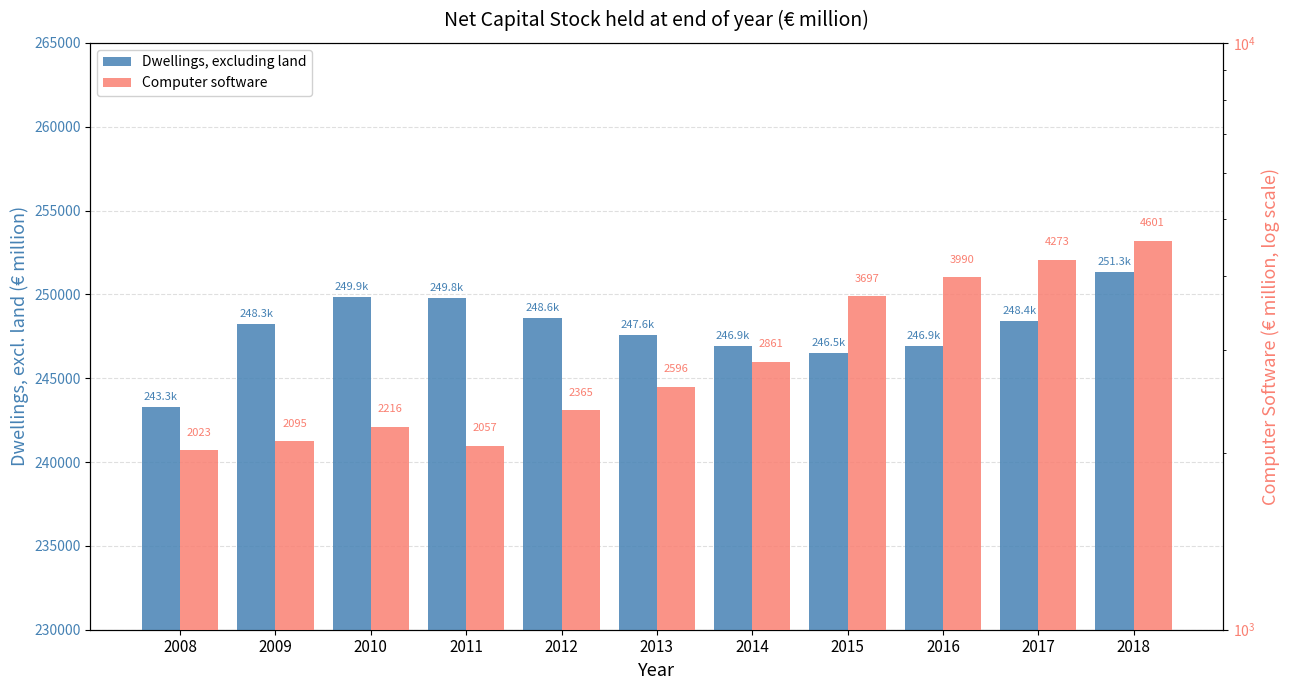

The value of Dwellings, excluding land at 2008 is 243254.0. True or false?

True